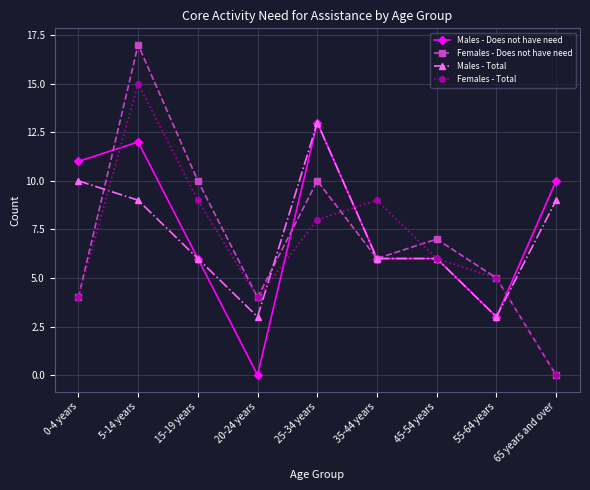

List the series in order of their overall mean, highest first.

Males - Does not have need, Males - Total, Females - Does not have need, Females - Total